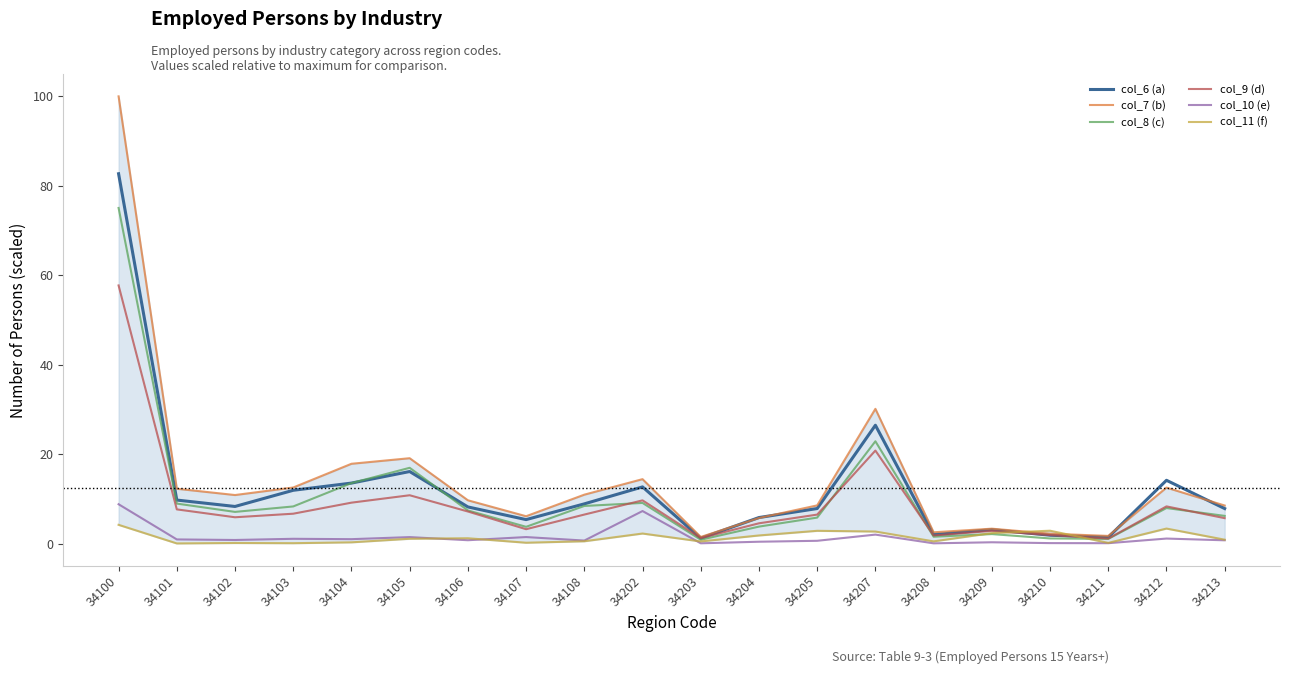

True or false: col_7 (b) and col_8 (c) intersect in this chart.

False